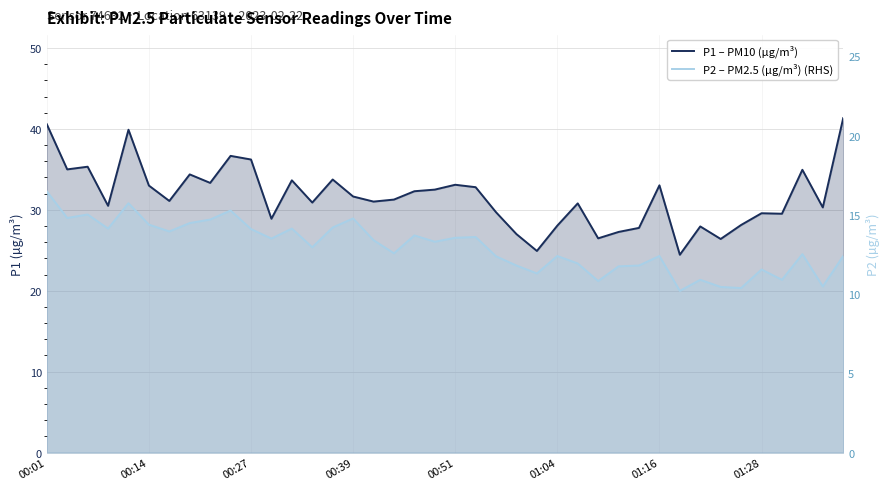

How many categories are shown in the chart?

40